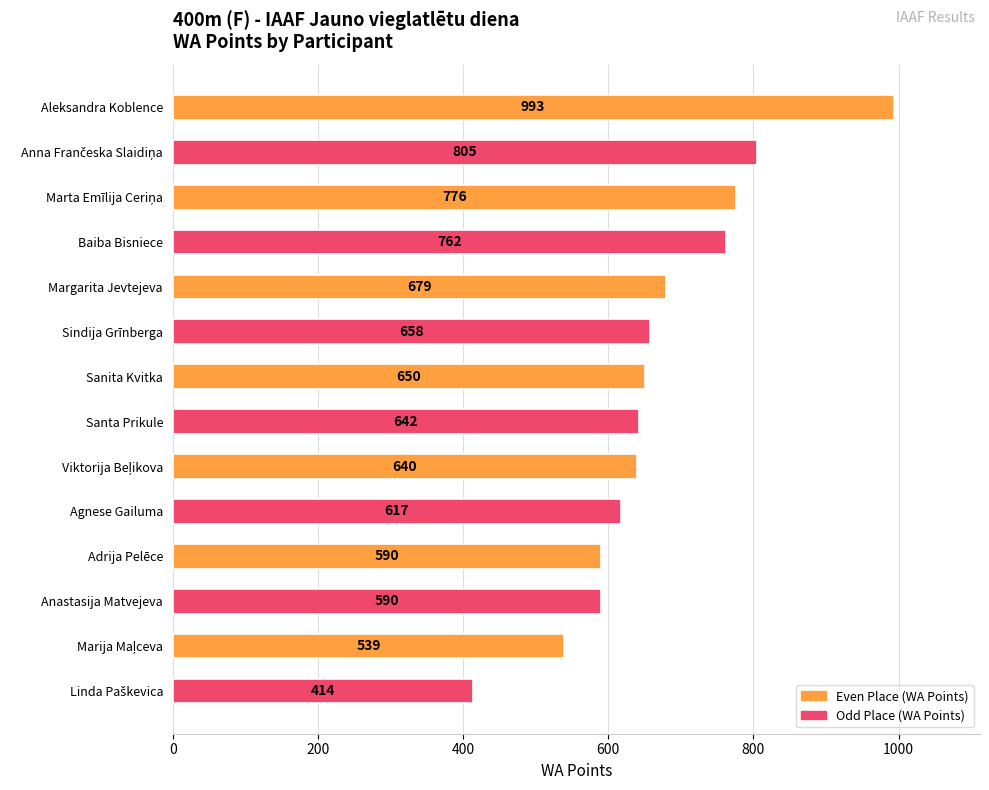

What is the approximate value at Santa Prikule, to the nearest 100?

600